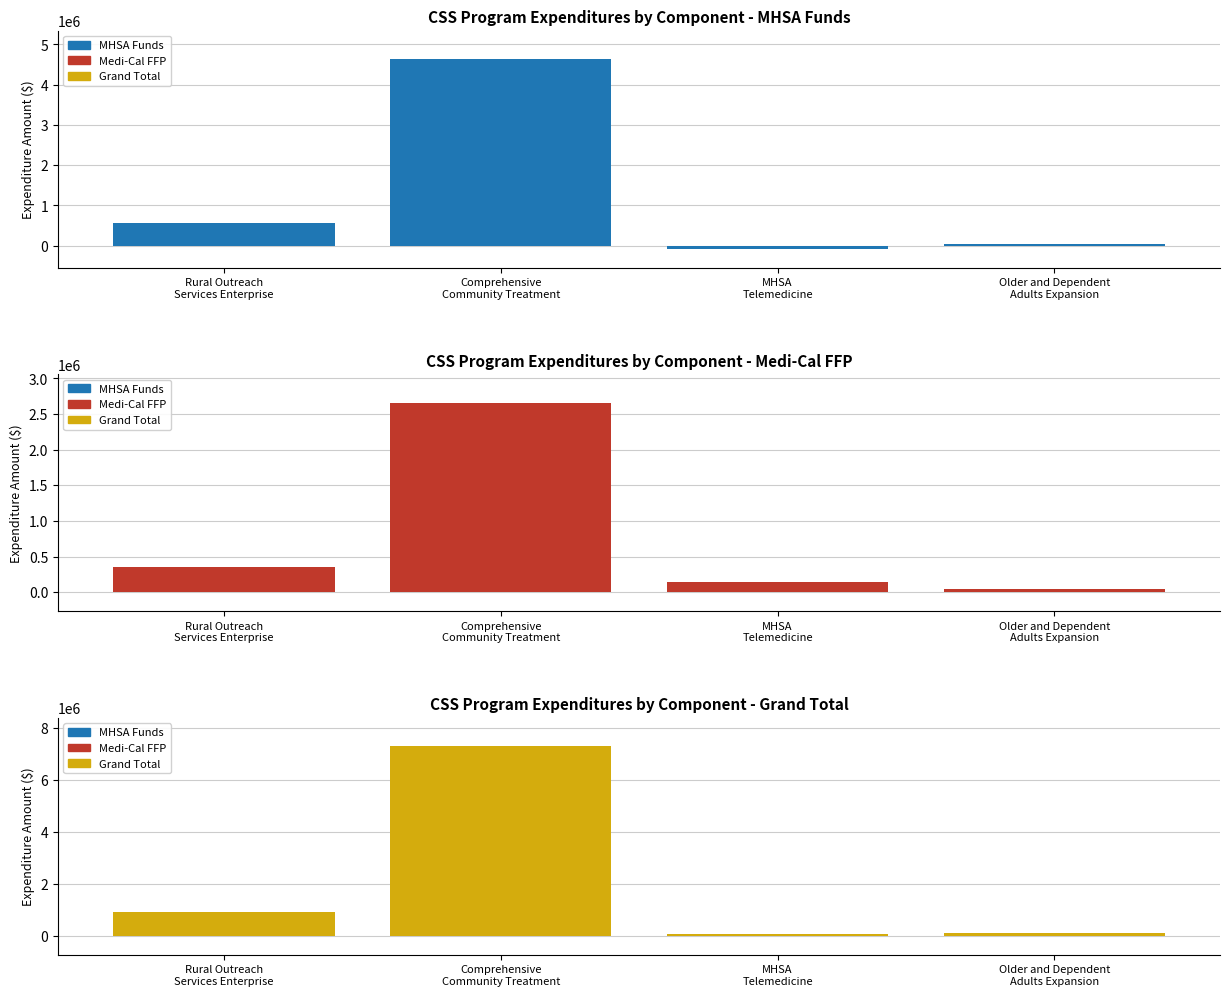

How many values in the Grand Total series exceed 906050?

1